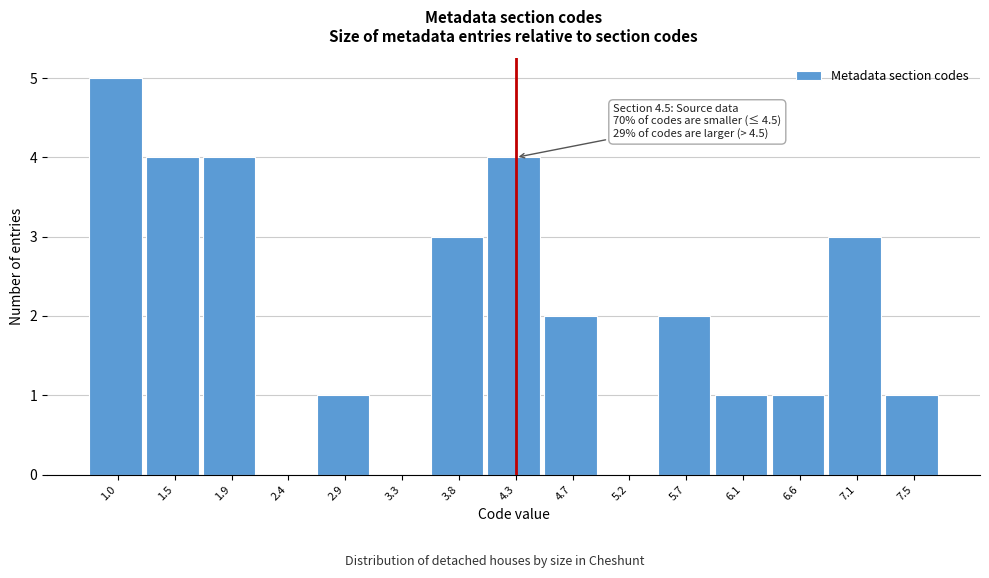

Reading right to left, what are all the values shown in this chart?

7.5=1	7.1=3	6.6=1	6.1=1	5.7=2	5.2=0	4.7=2	4.3=4	3.8=3	3.3=0	2.9=1	2.4=0	1.9=4	1.5=4	1.0=5